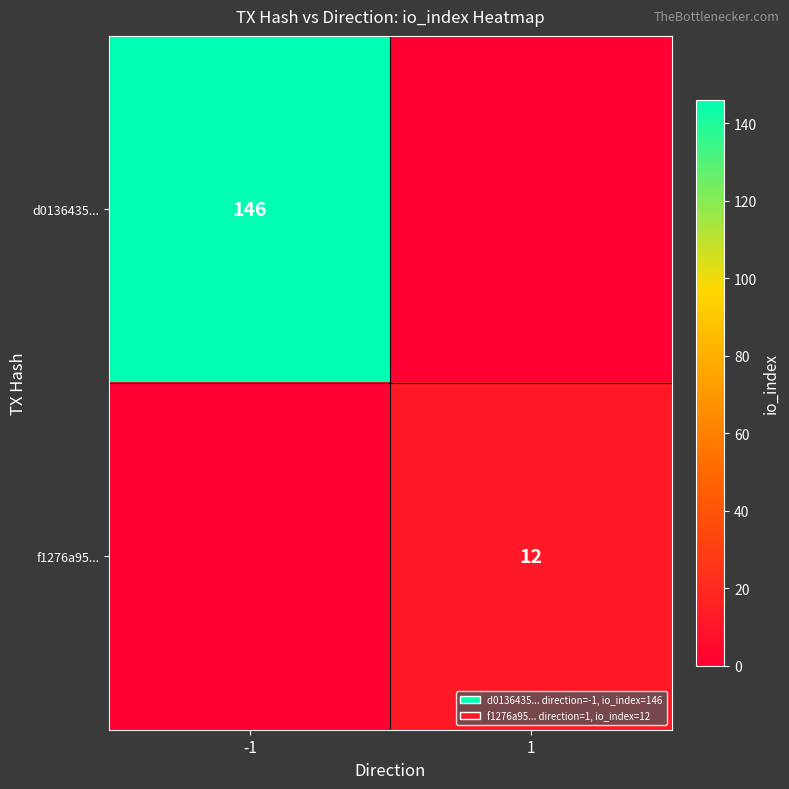

True or false: f1276a95... has a value of 20 at 1.

False